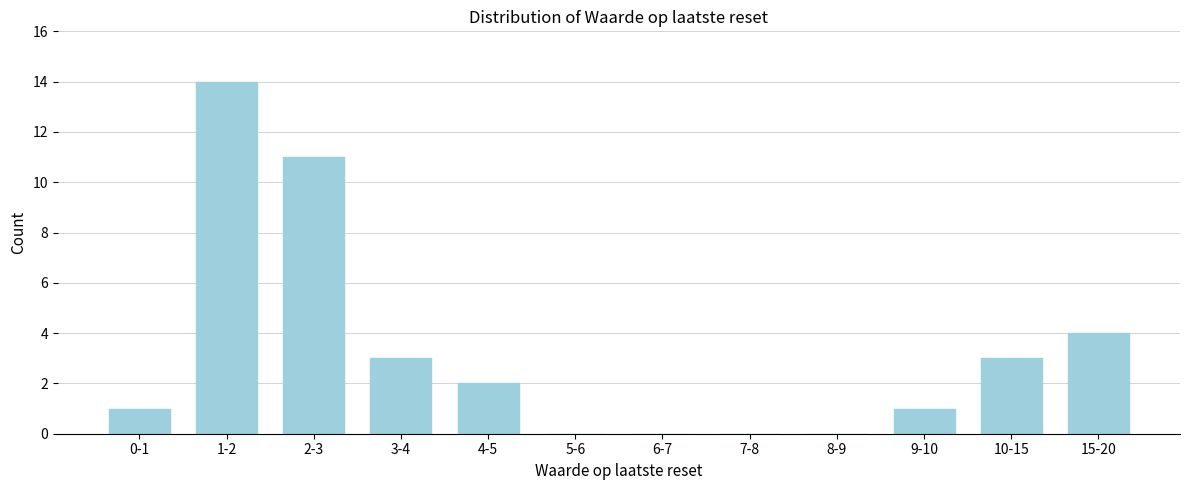

Reading right to left, transcribe all the data shown in this chart.

15-20=4	10-15=3	9-10=1	8-9=0	7-8=0	6-7=0	5-6=0	4-5=2	3-4=3	2-3=11	1-2=14	0-1=1